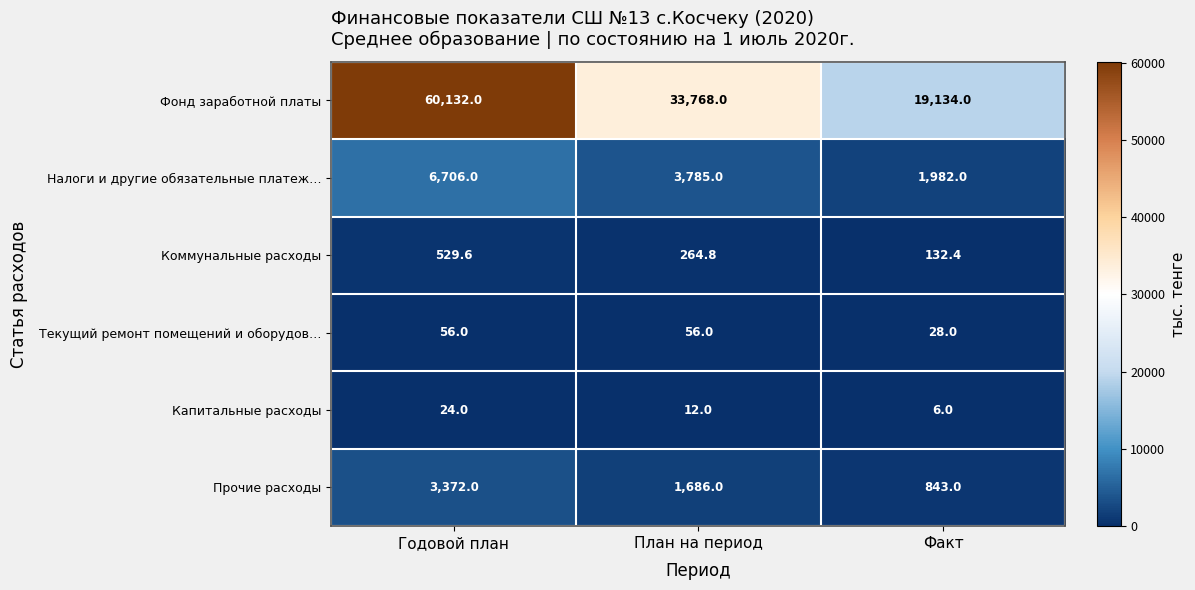

At which label does Налоги и другие обязательные платеж… first exceed 3785?

Годовой план